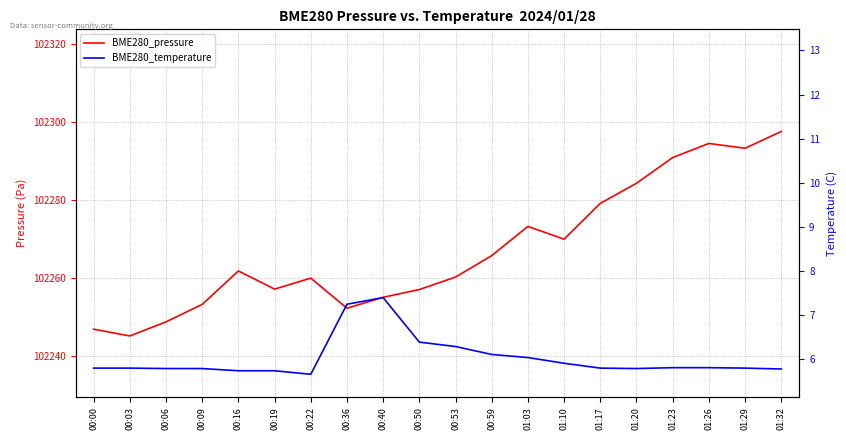

At how many categories does at least one series exceed 41610?

20